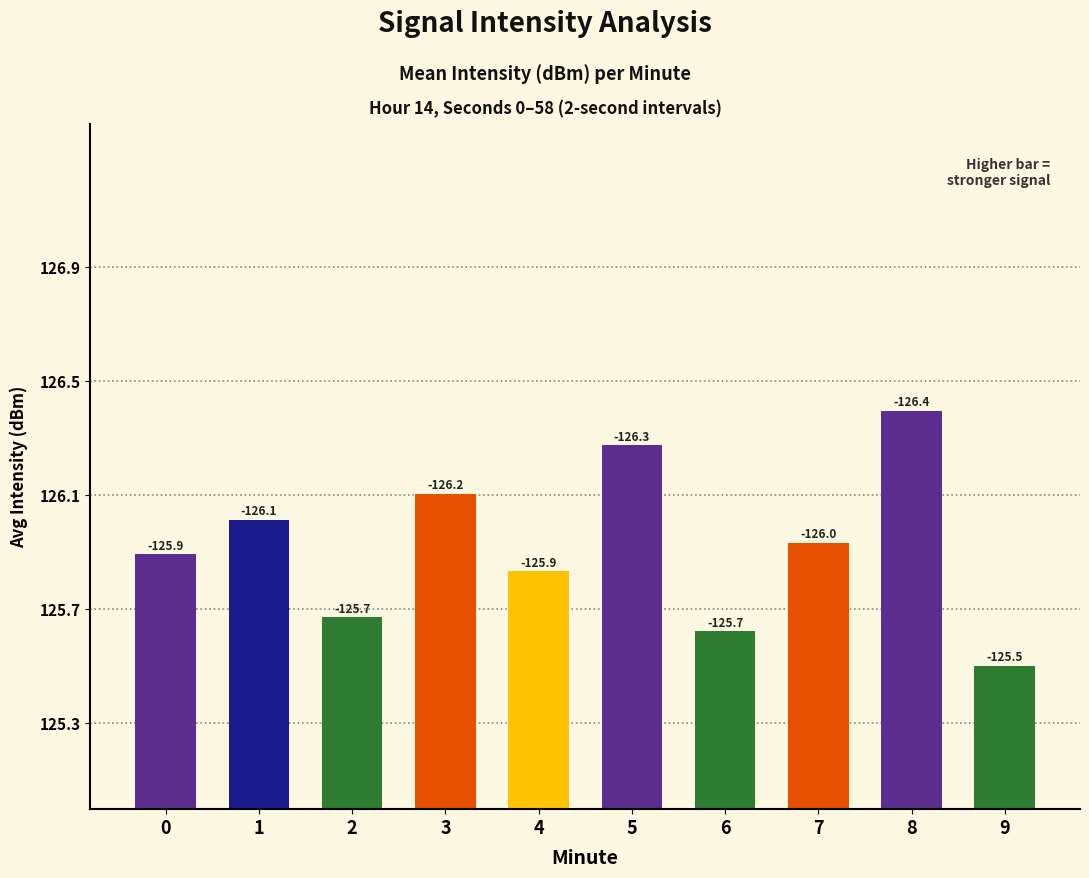

What is the ratio of the value at 2 to the value at 6?

1.0